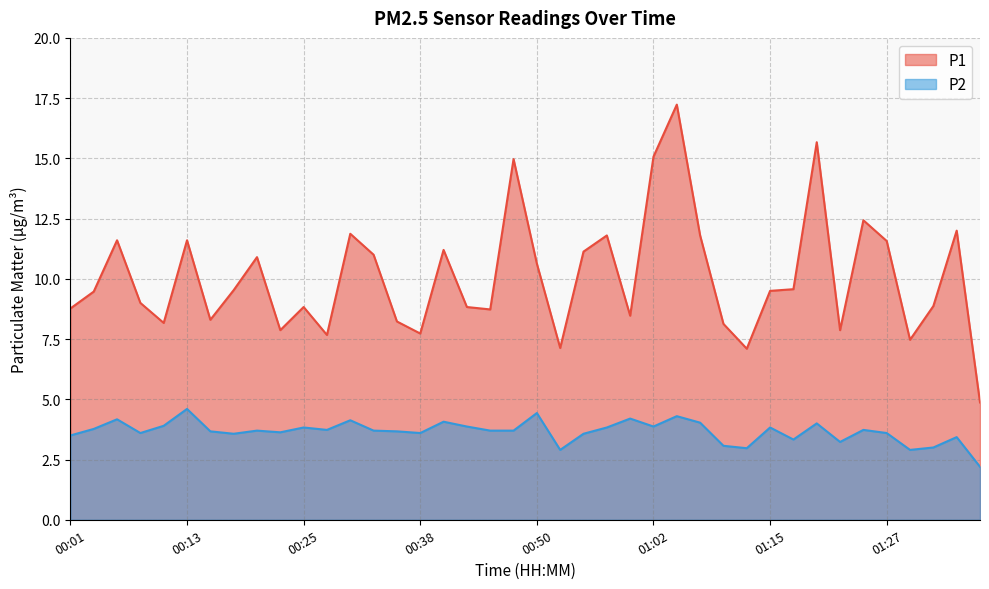

Rank the series by their maximum value, from highest to lowest.

P1, P2